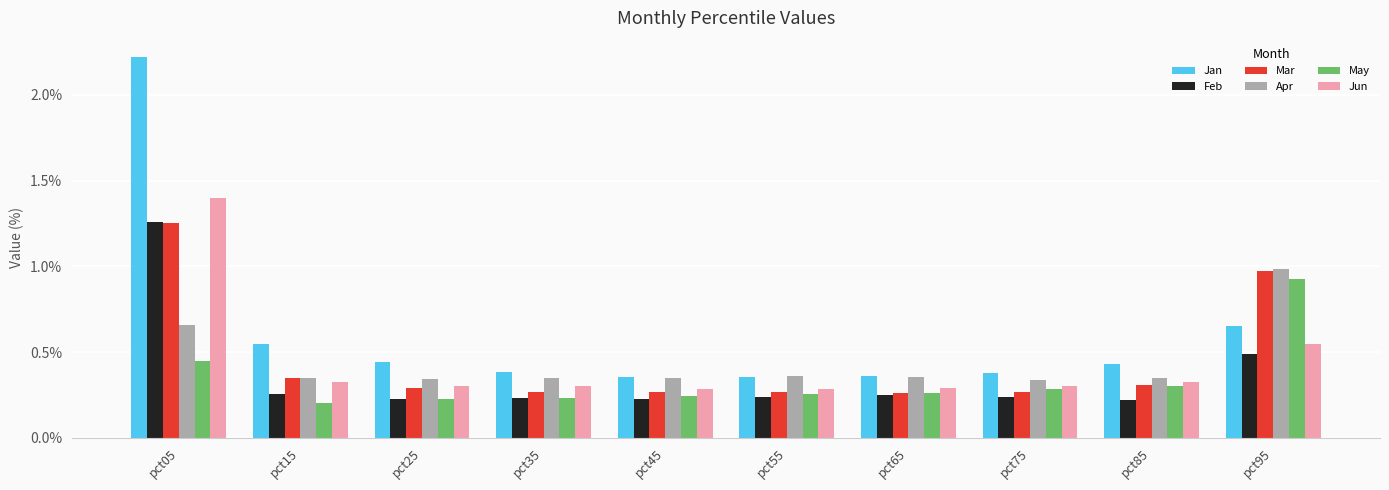

What is the total value across all series at pct95?

4.6